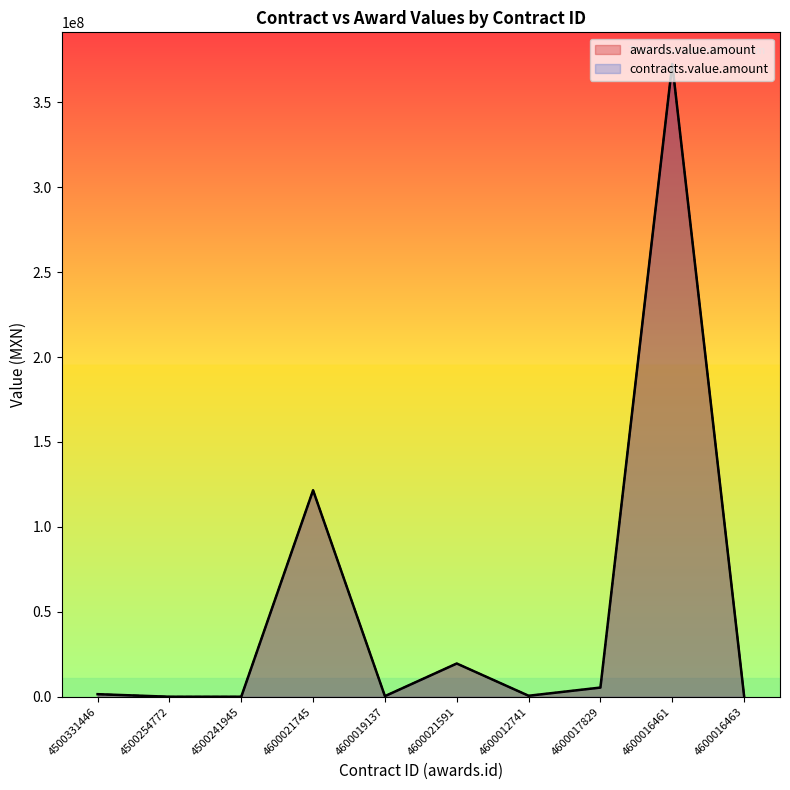

True or false: contracts.value.amount has a value of 676000.0 at 4600012741.

True